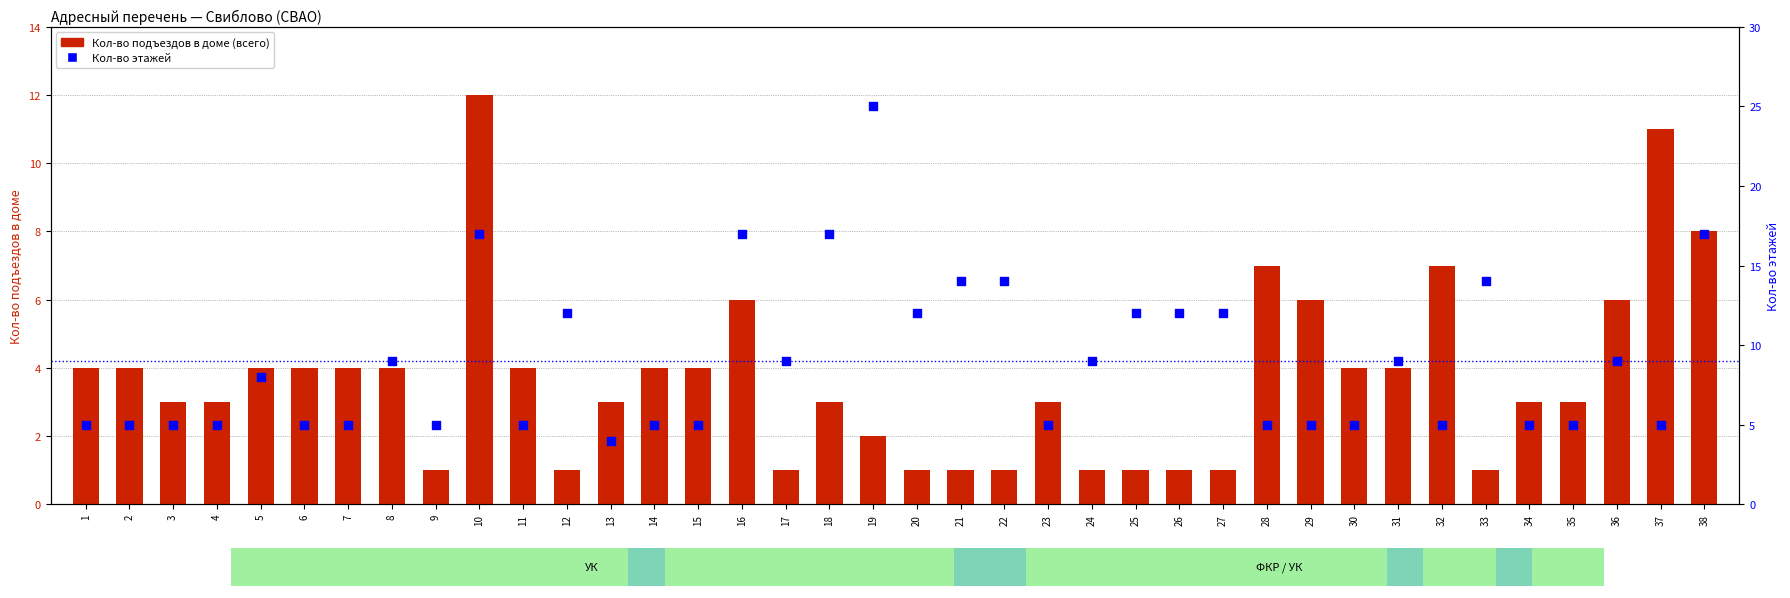

Which series contains the highest Y value?

Кол-во этажей